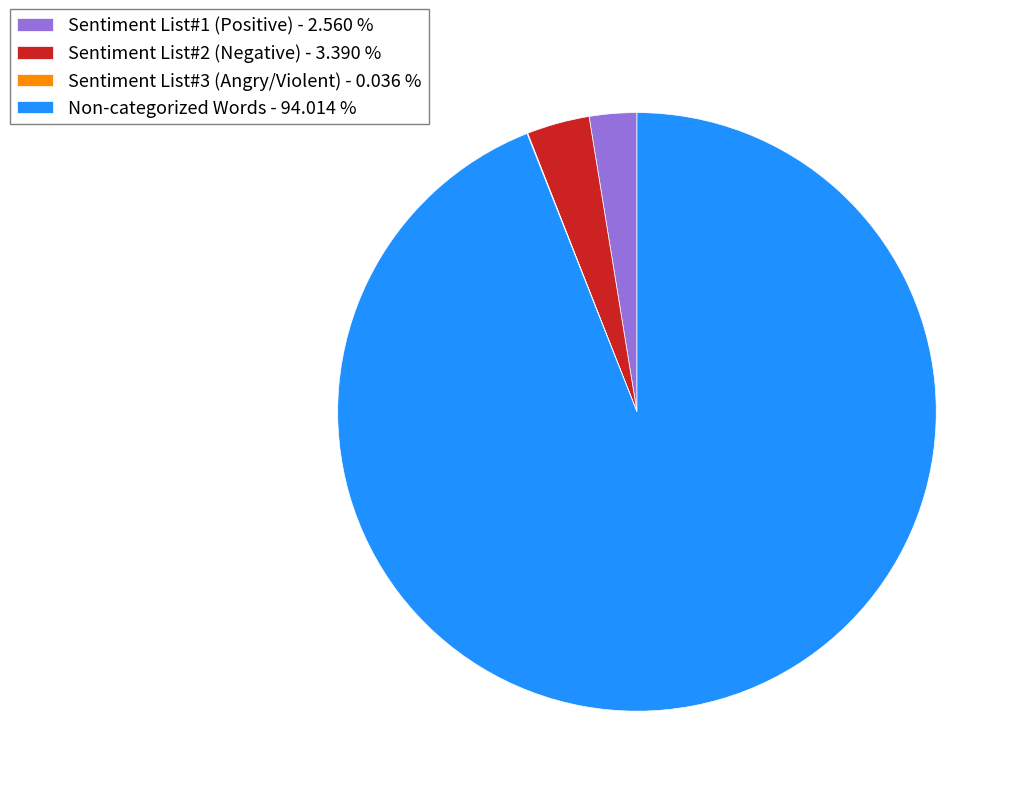

True or false: Non-categorized Words accounts for 94% of the total.

True